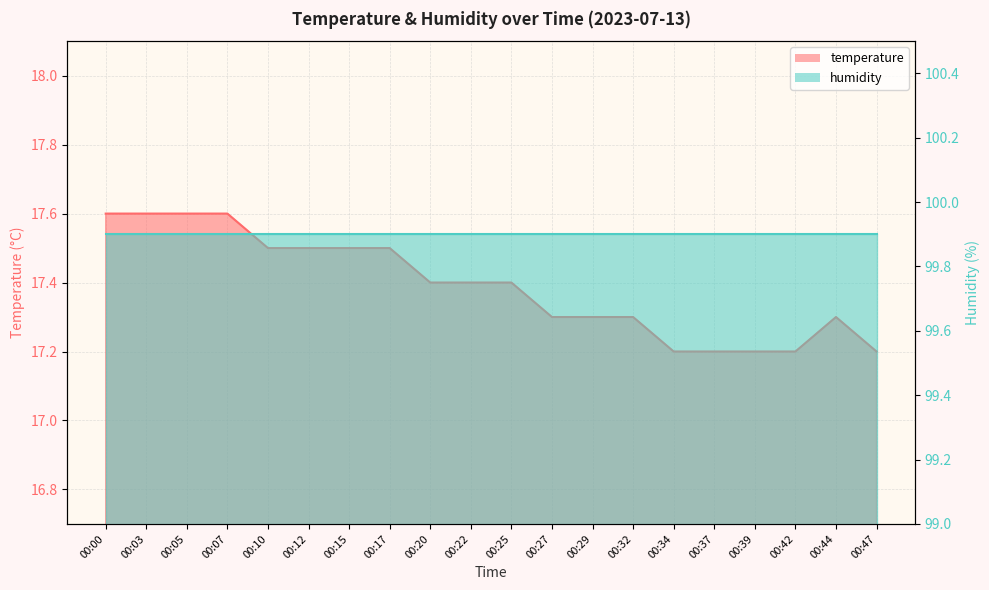

Reading right to left, what are all the values shown in this chart?

00:47=17.2	00:44=17.3	00:42=17.2	00:39=17.2	00:37=17.2	00:34=17.2	00:32=17.3	00:29=17.3	00:27=17.3	00:25=17.4	00:22=17.4	00:20=17.4	00:17=17.5	00:15=17.5	00:12=17.5	00:10=17.5	00:07=17.6	00:05=17.6	00:03=17.6	00:00=17.6